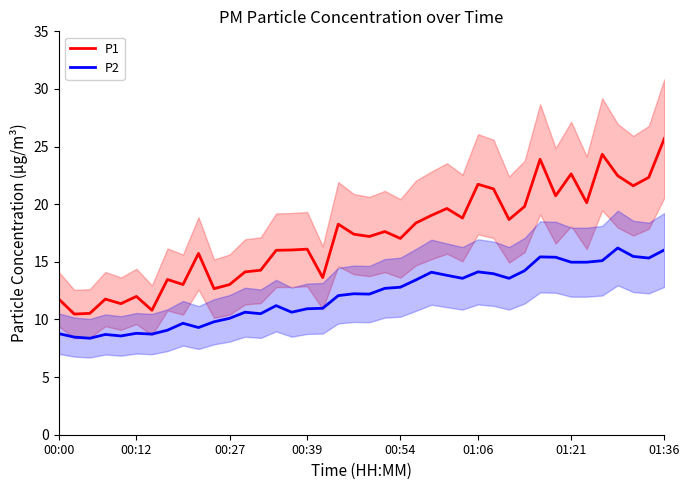

What is the lowest value of the P2 series?

8.4